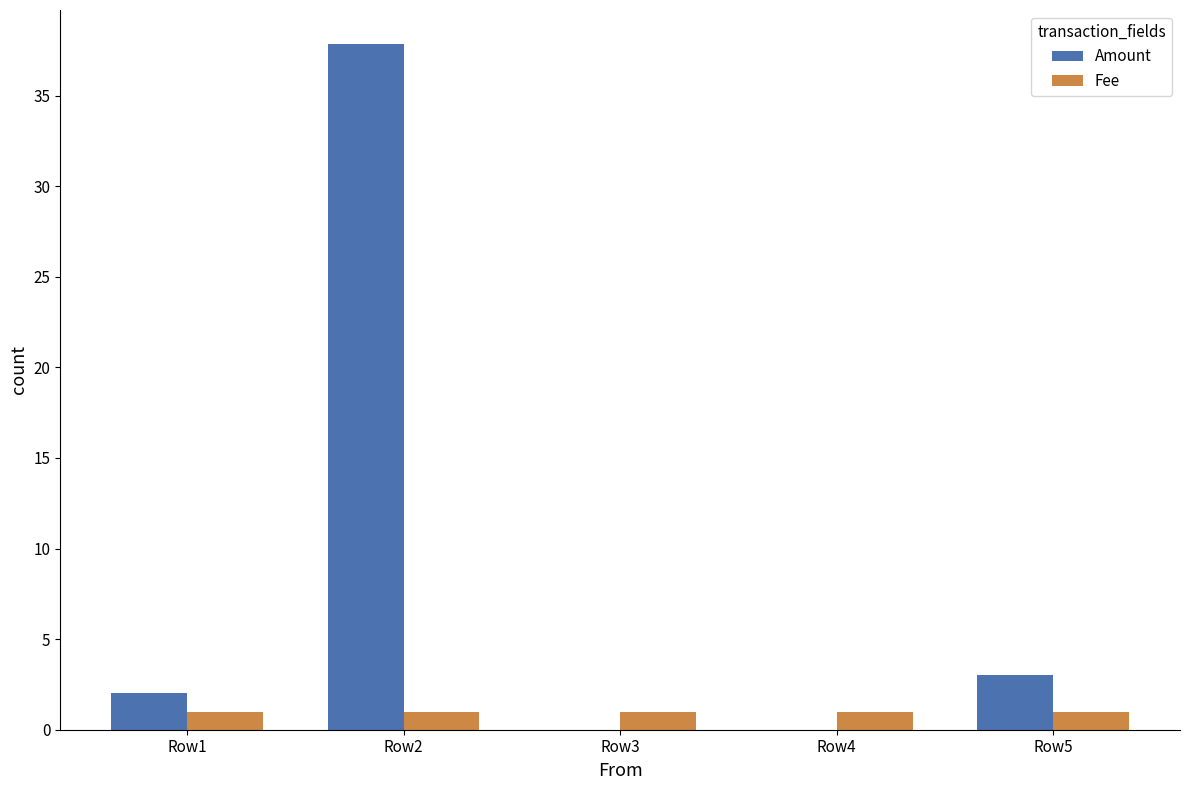

How many groups of bars are there?

5